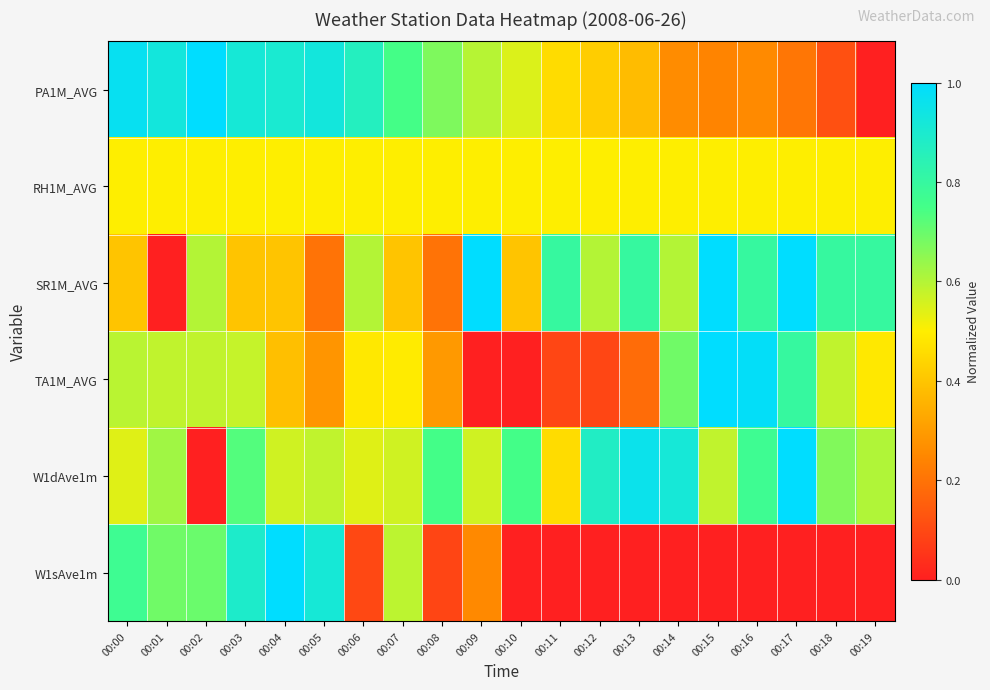

How many categories are shown in the chart?

20